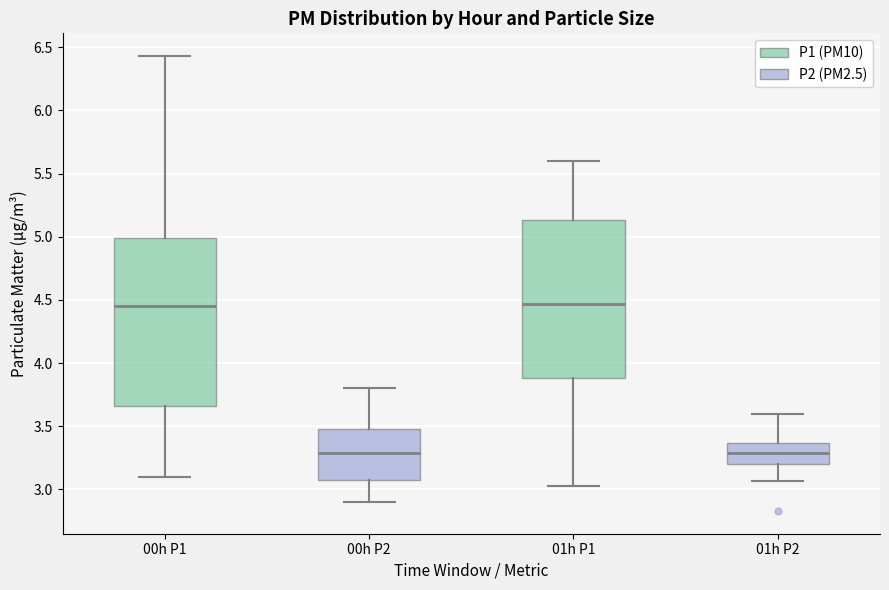

Reading left to right, transcribe this box plot: for each box, give where its median line is, the range the box spans, and where its two whiskers end, as read against the y-axis. The values are not printed on the chart, so give them approximately, as read against the axis.

00h P1: median 4.45, box 3.65 to 5.00, whiskers 3.10 to 6.45
00h P2: median 3.30, box 3.10 to 3.50, whiskers 2.90 to 3.80
01h P1: median 4.45, box 3.90 to 5.15, whiskers 3.05 to 5.60
01h P2: median 3.30, box 3.20 to 3.35, whiskers 3.05 to 3.60